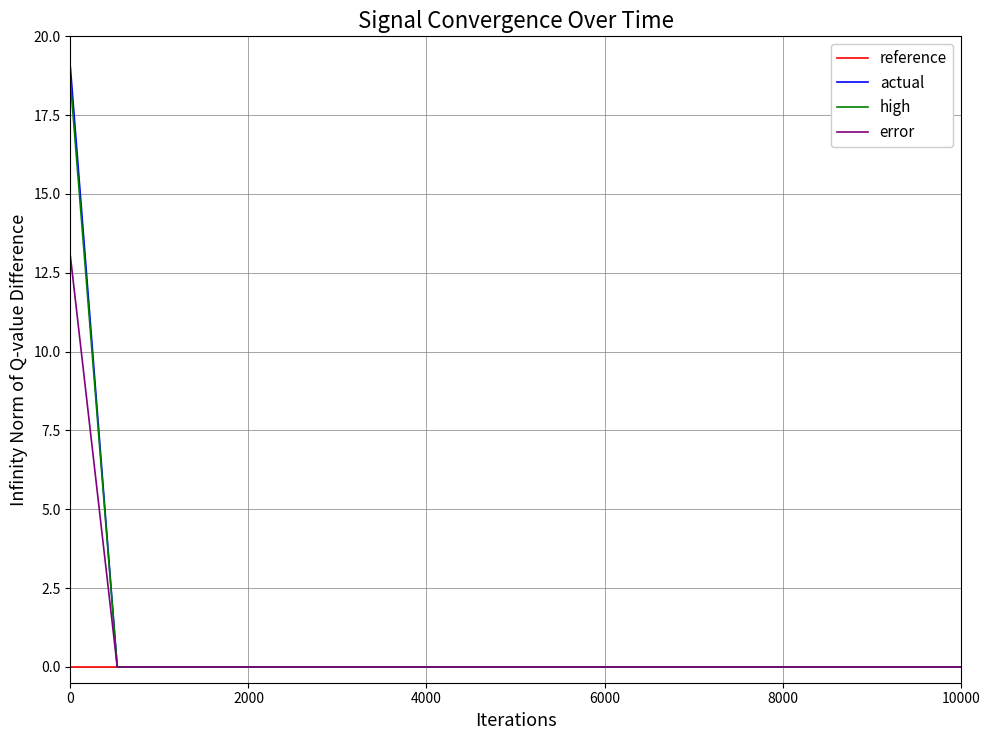

What is the maximum value shown in the chart?

19.0